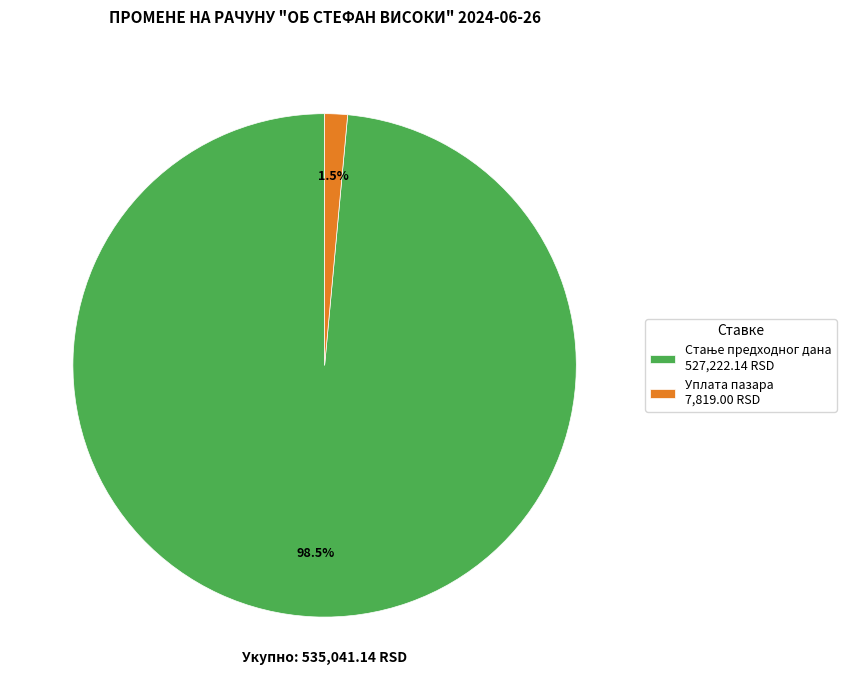

Is there a majority slice in this chart?

Yes